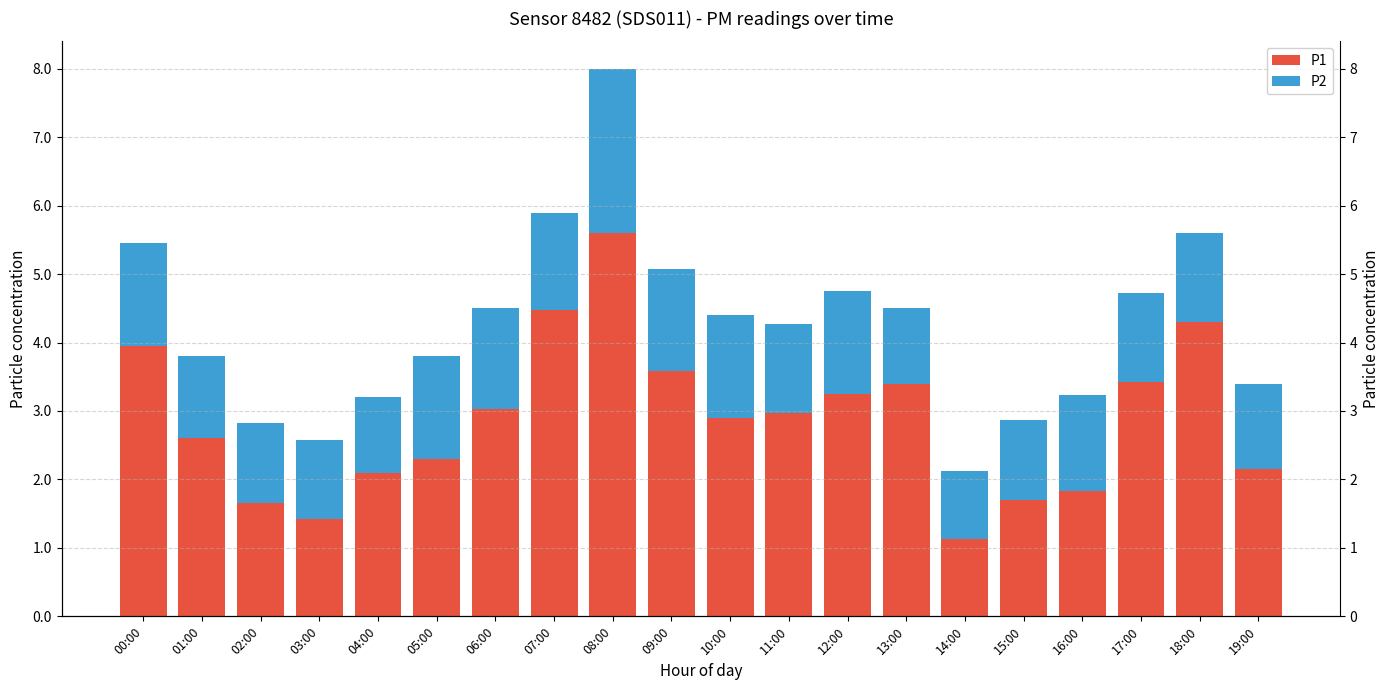

What position from the left is 07:00?

8